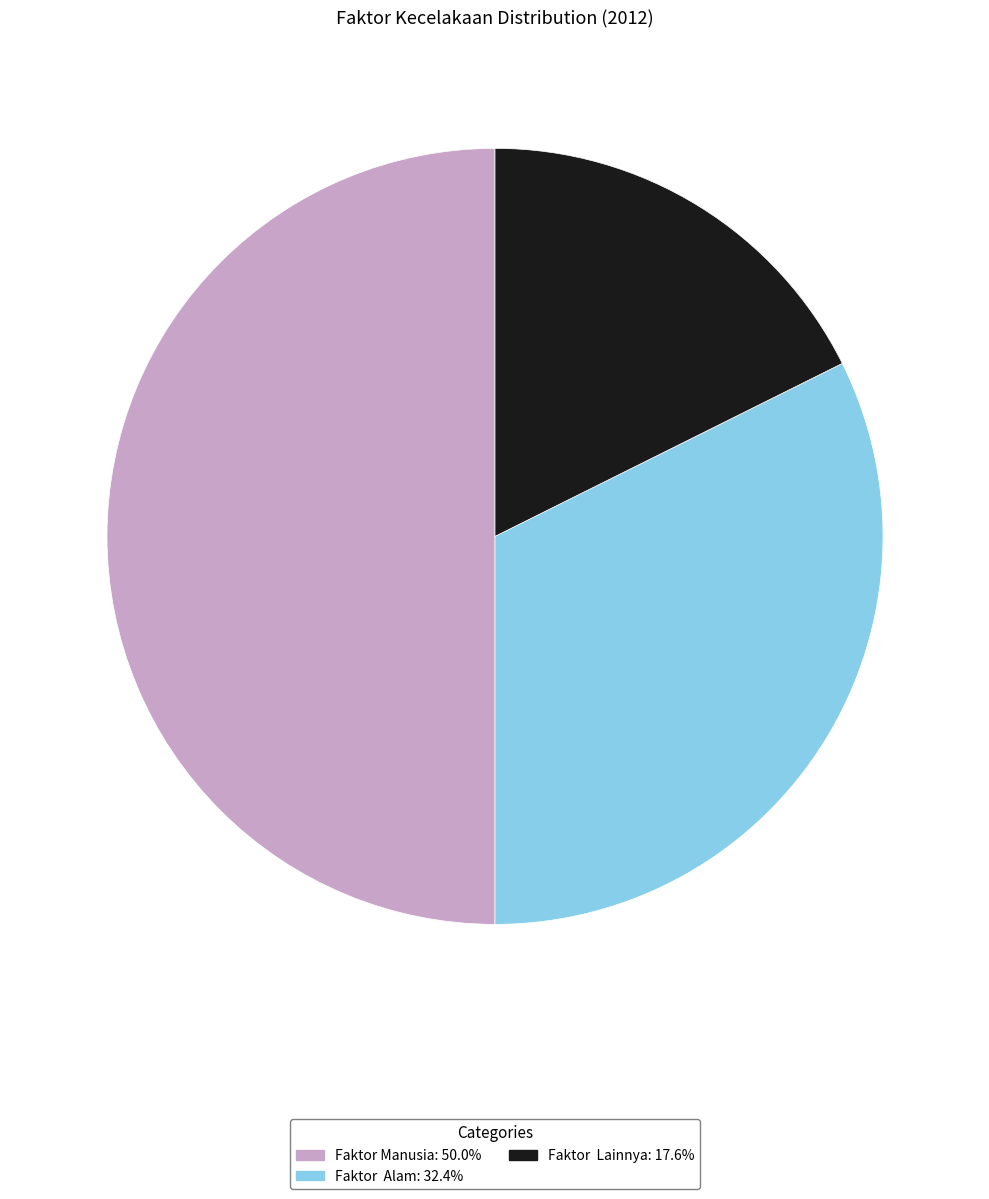

Is the sum of Faktor Alam: 32.4% and Faktor Manusia: 50.0% greater than half?

Yes